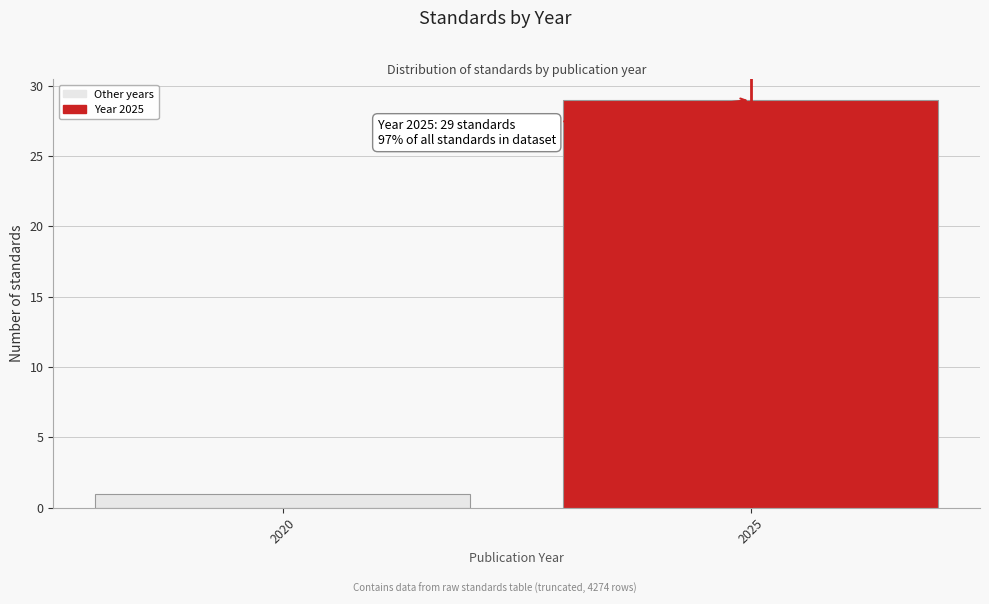

Reading left to right, list all the values displayed in this chart.

2020=1	2025=29